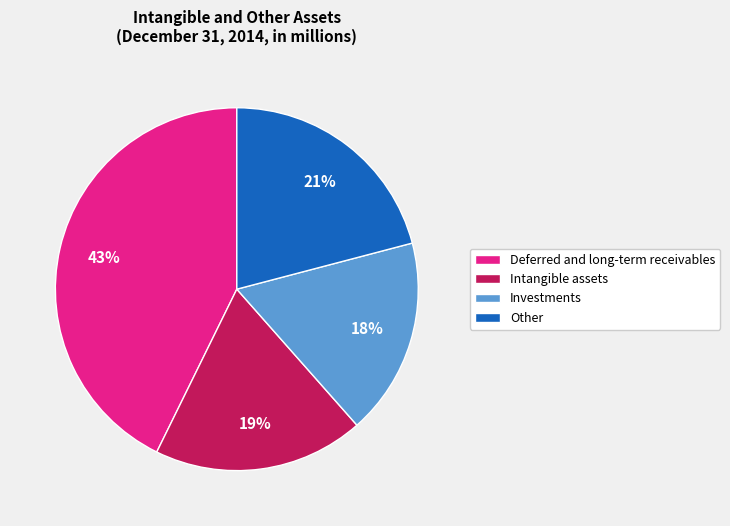

What is the largest slice in the pie chart?

Deferred and long-term receivables